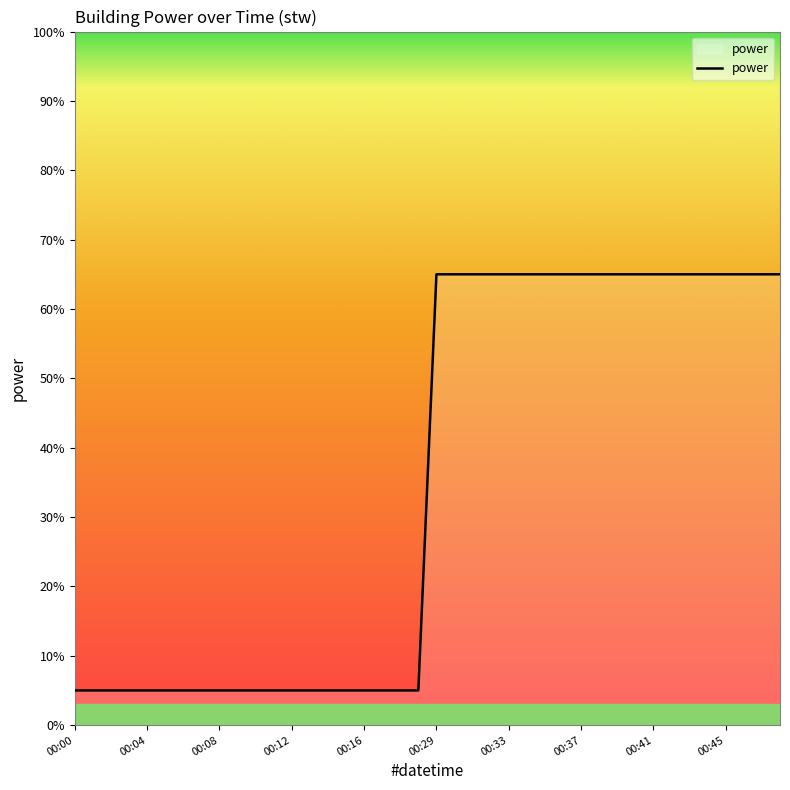

Does the chart have visible grid lines?

No